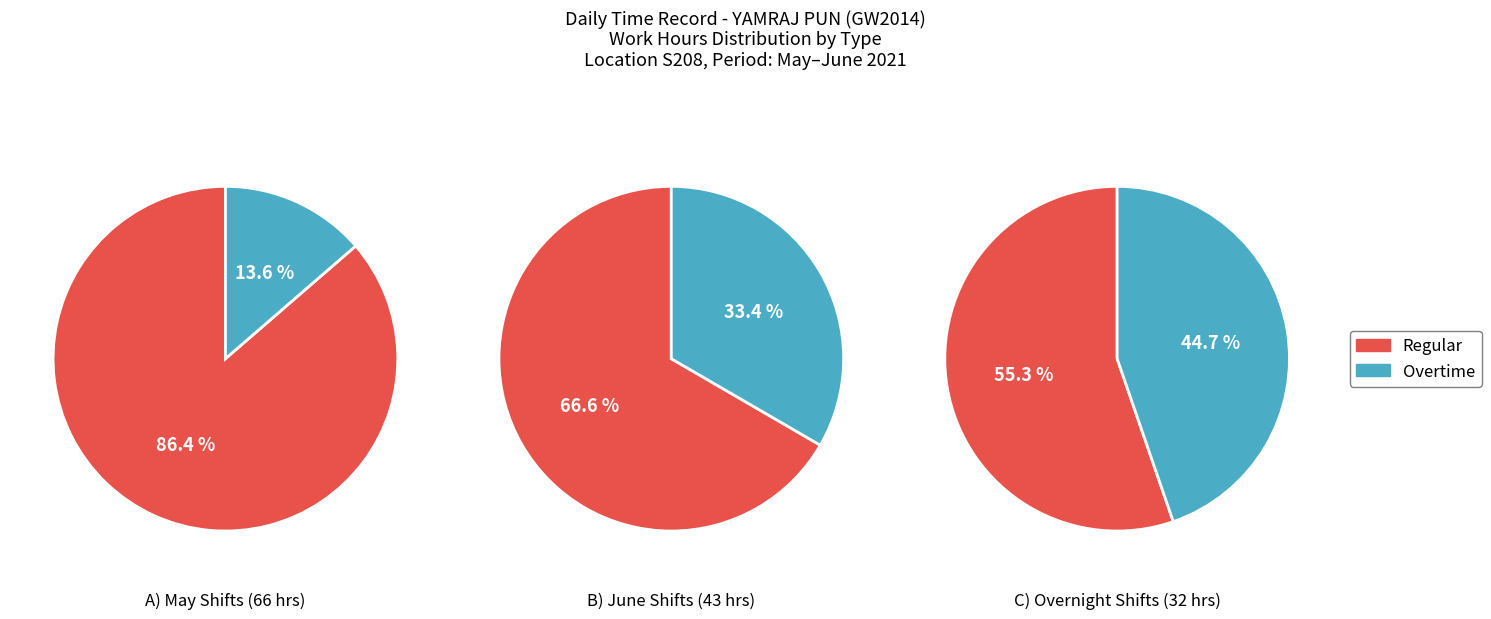

True or false: 0 accounts for 31% of the total.

False